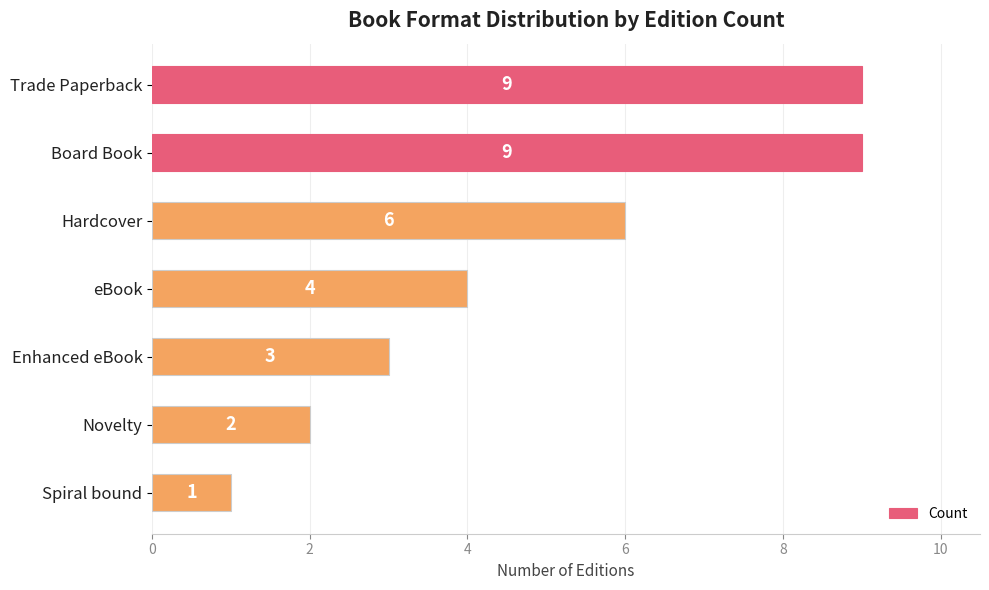

What is the minimum value shown in the chart?

1